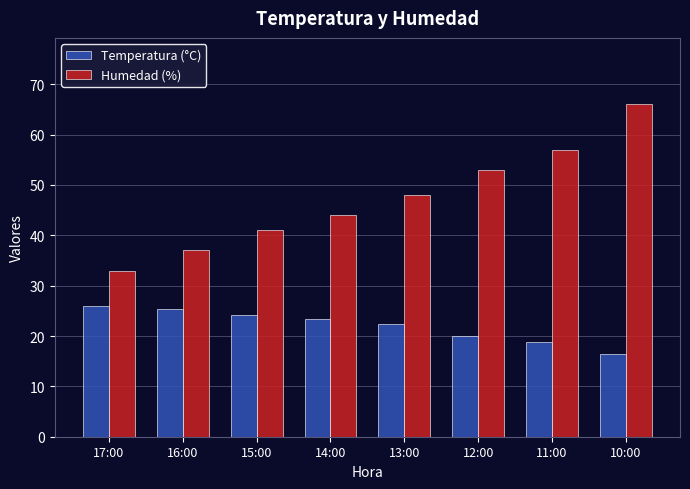

At which category is the sum across all series the highest?

10:00